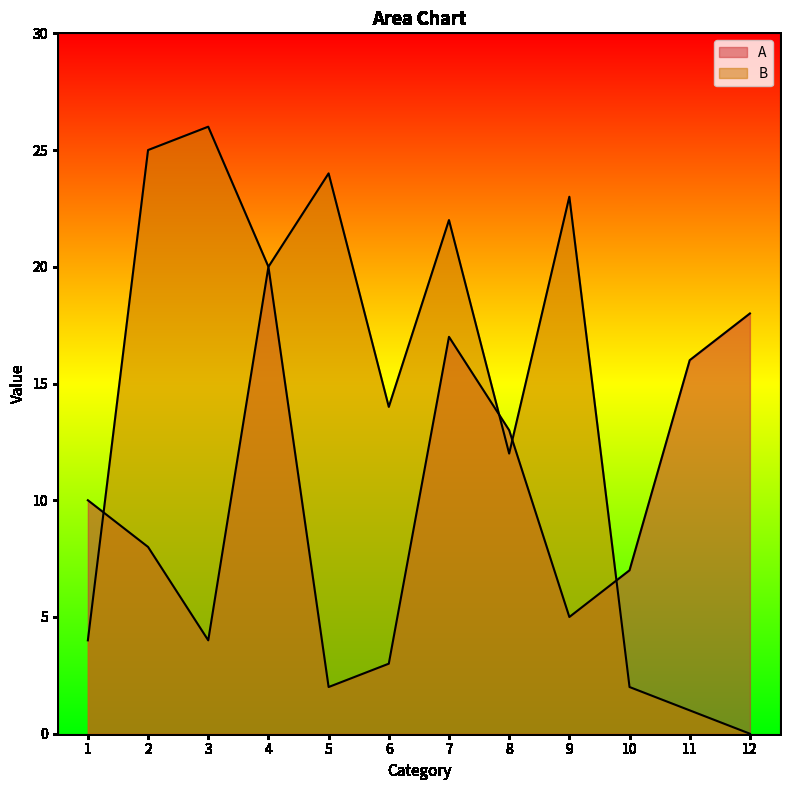

Does the chart have visible grid lines?

No